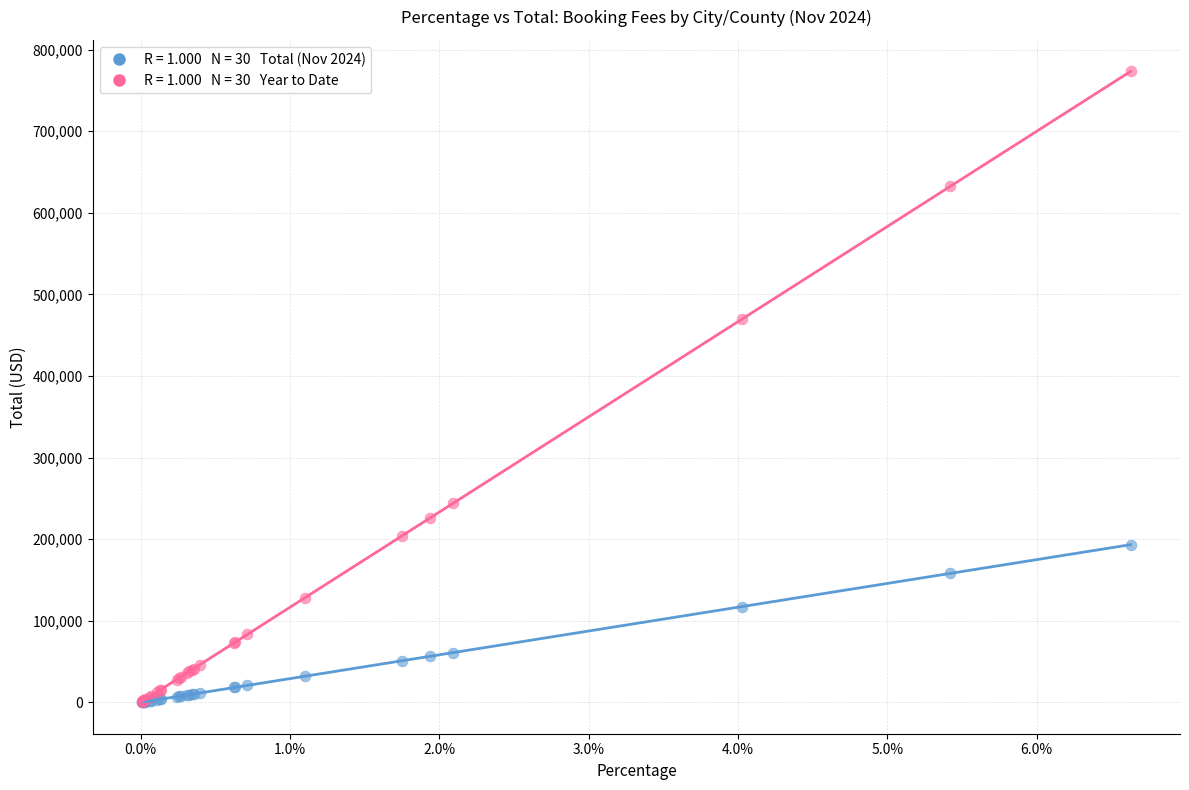

Across all series, what Y value is closest to 386798?

469909.0